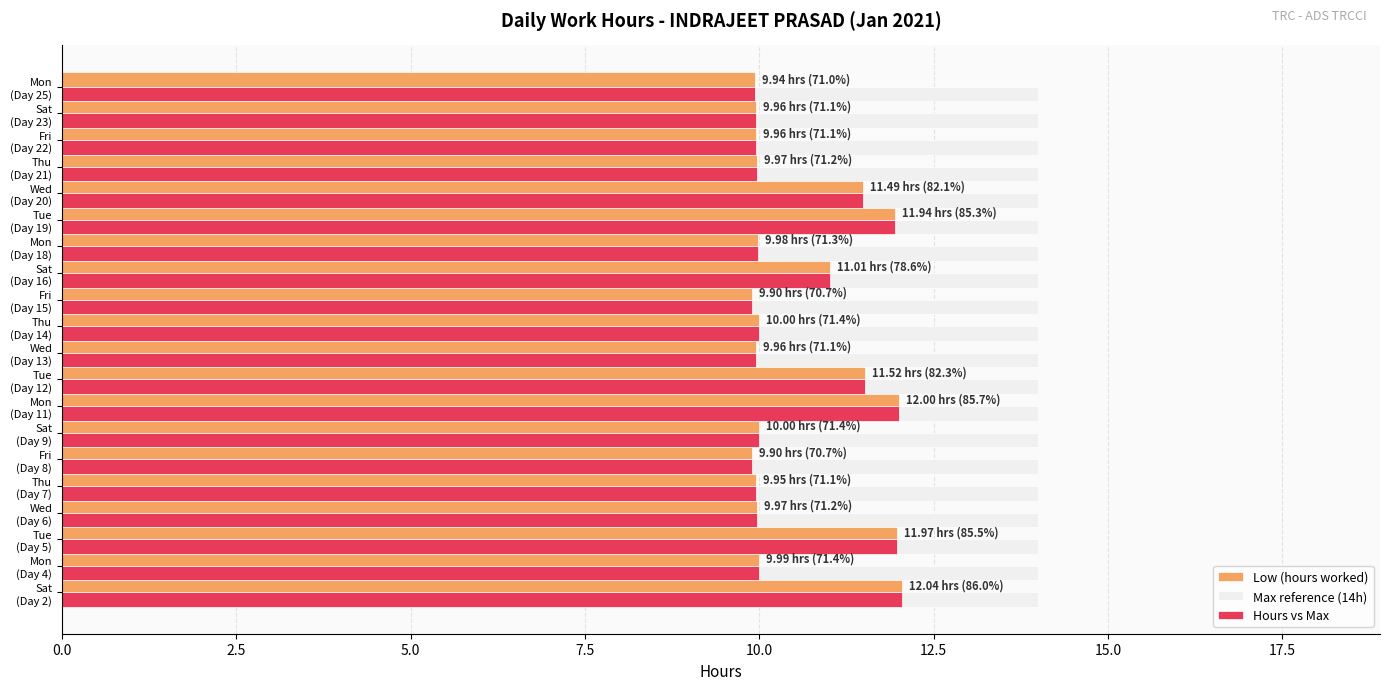

Which series has the largest total across all categories?

Max reference (14h)